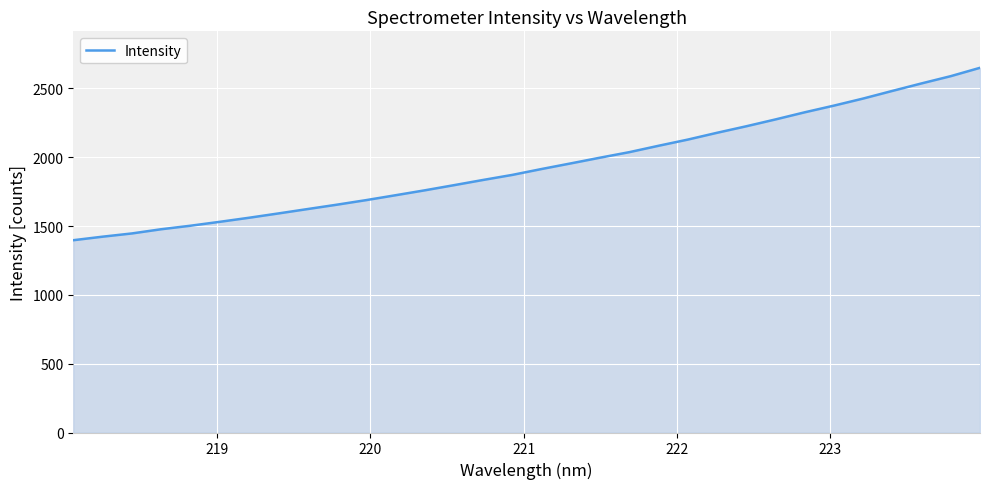

What is the minimum value shown in the chart?

1397.2